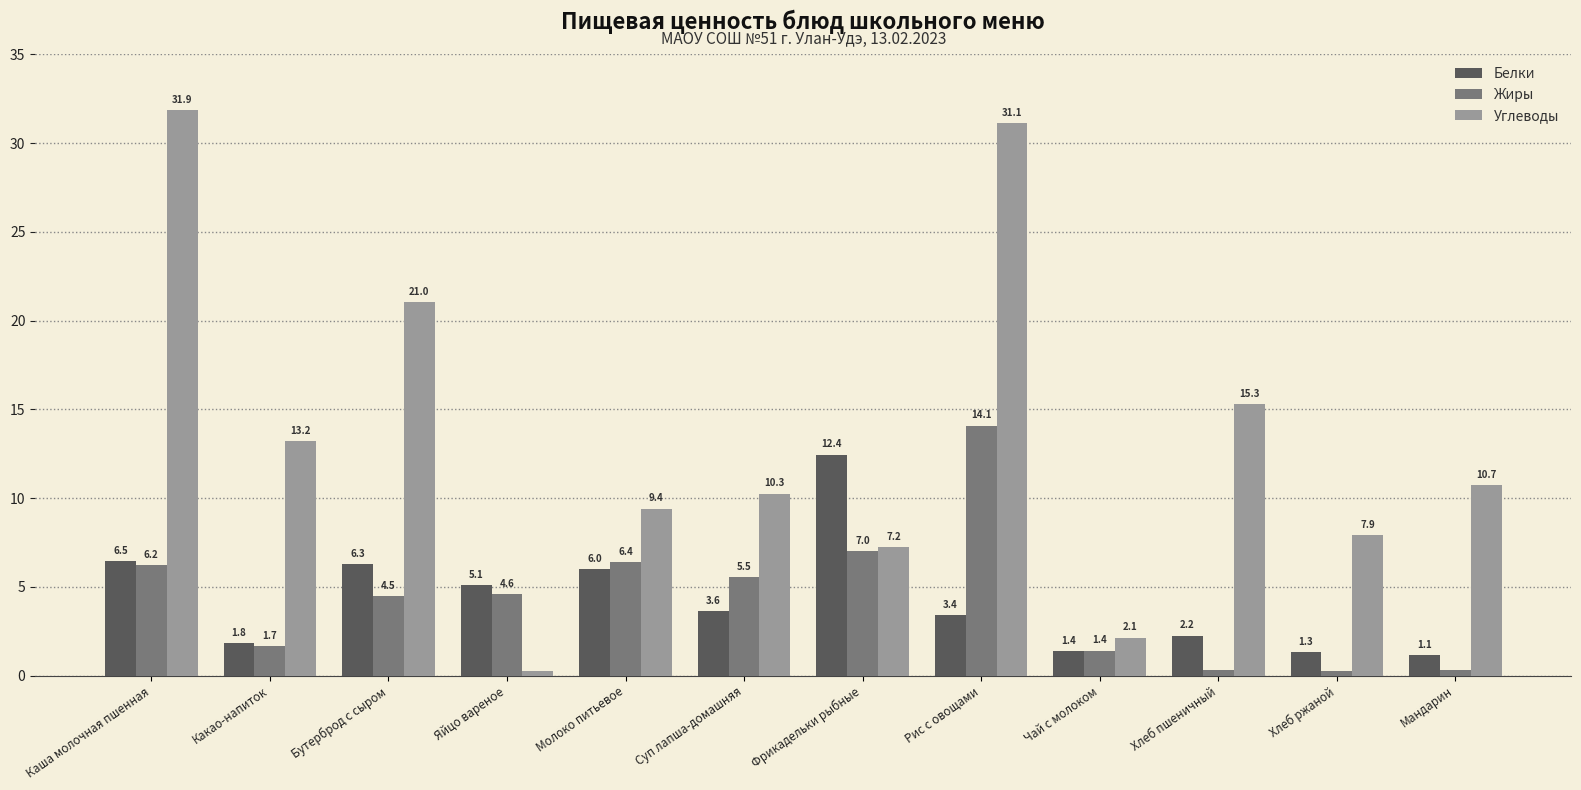

How many data points does each series have?

12